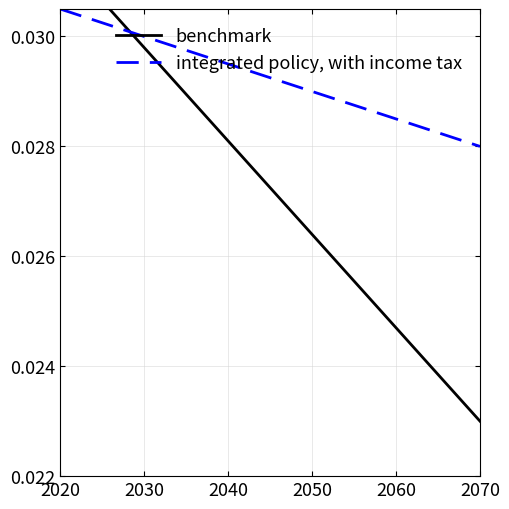

True or false: benchmark has more than 1 points higher than both neighbors.

False